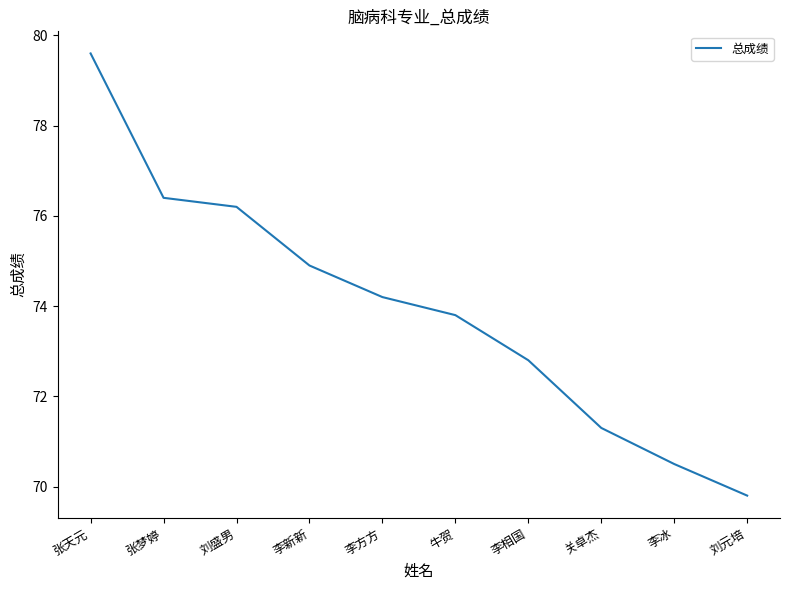

The value at 关卓杰 is 71.3. True or false?

True